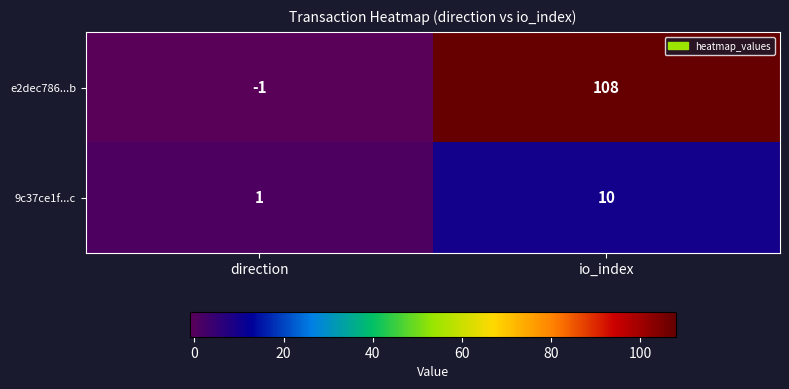

At which category does the chart reach its minimum across all series?

direction